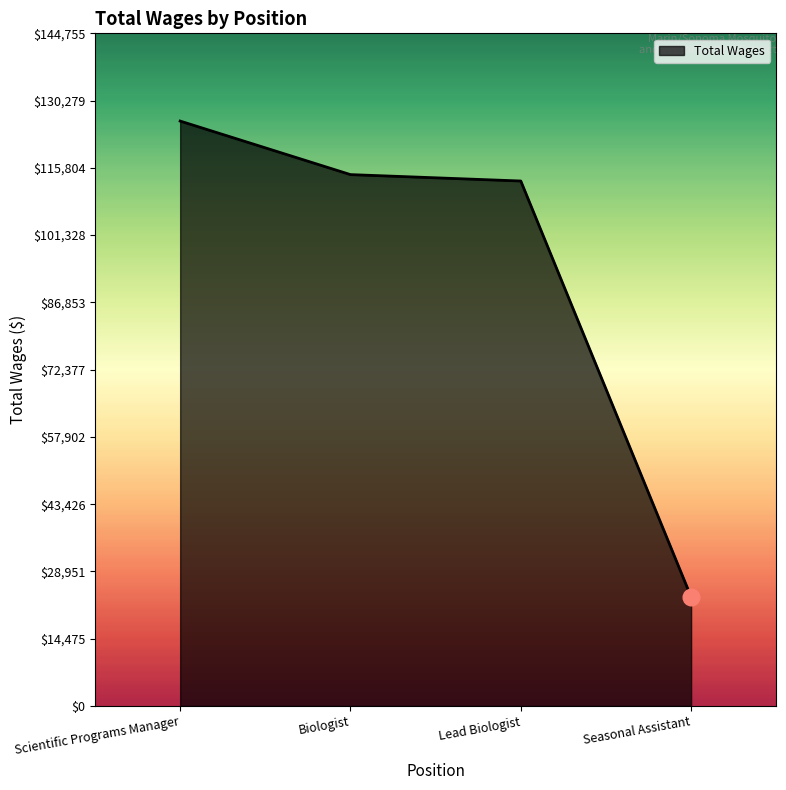

Where is the data nearest to the value 74673?

Lead Biologist